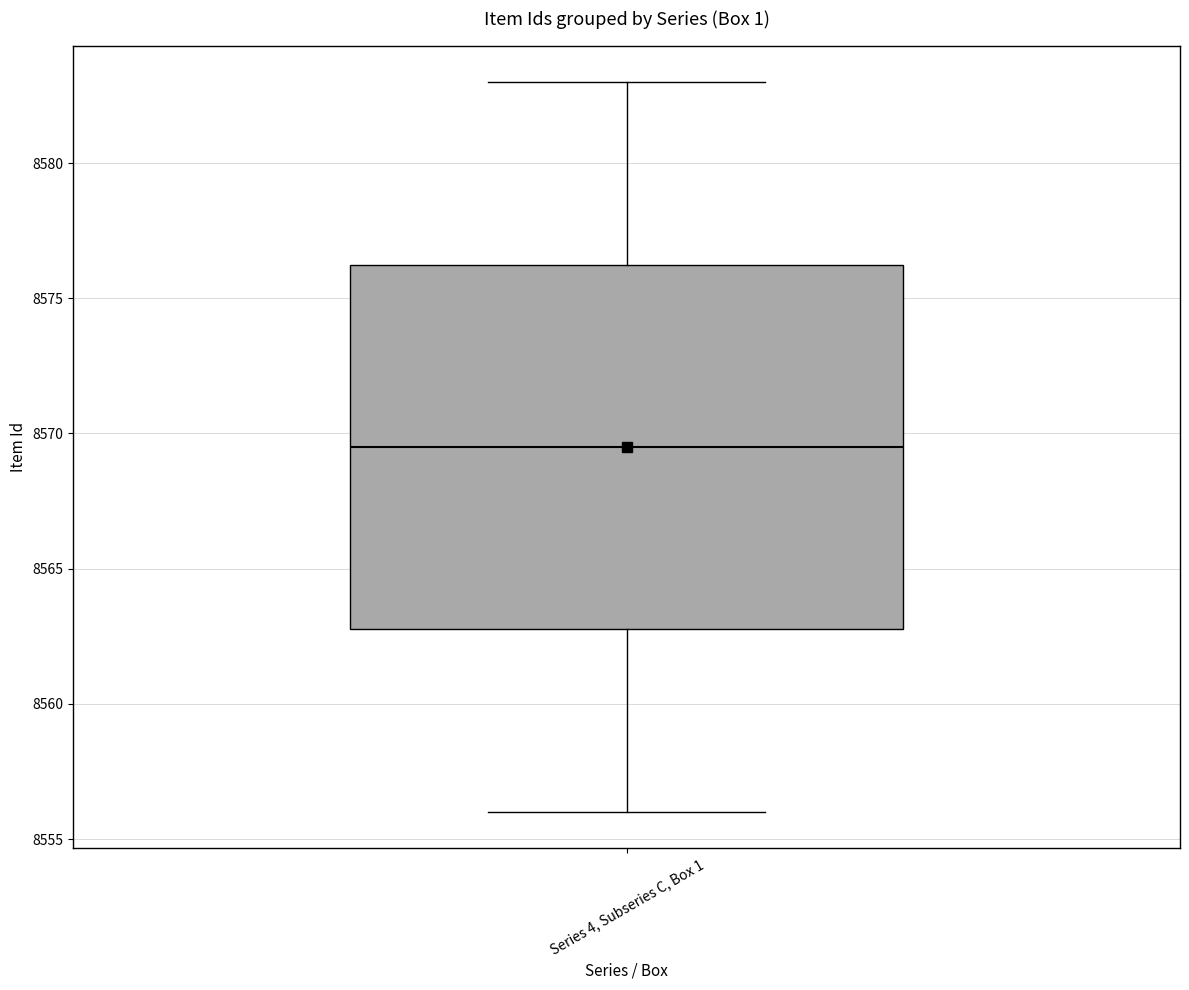

Transcribe this box plot: give where the median line is, the range the box spans, and where the two whiskers end, as read against the y-axis. The values are not printed on the chart, so give them approximately, as read against the axis.

median 8569.5, box 8563.0 to 8576.5, whiskers 8556.0 to 8583.0